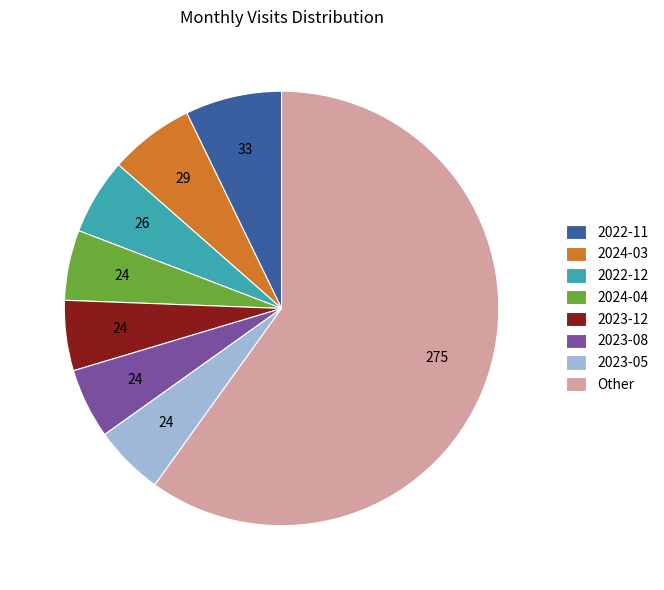

Is the sum of 2023-05 and 2023-08 greater than half?

No